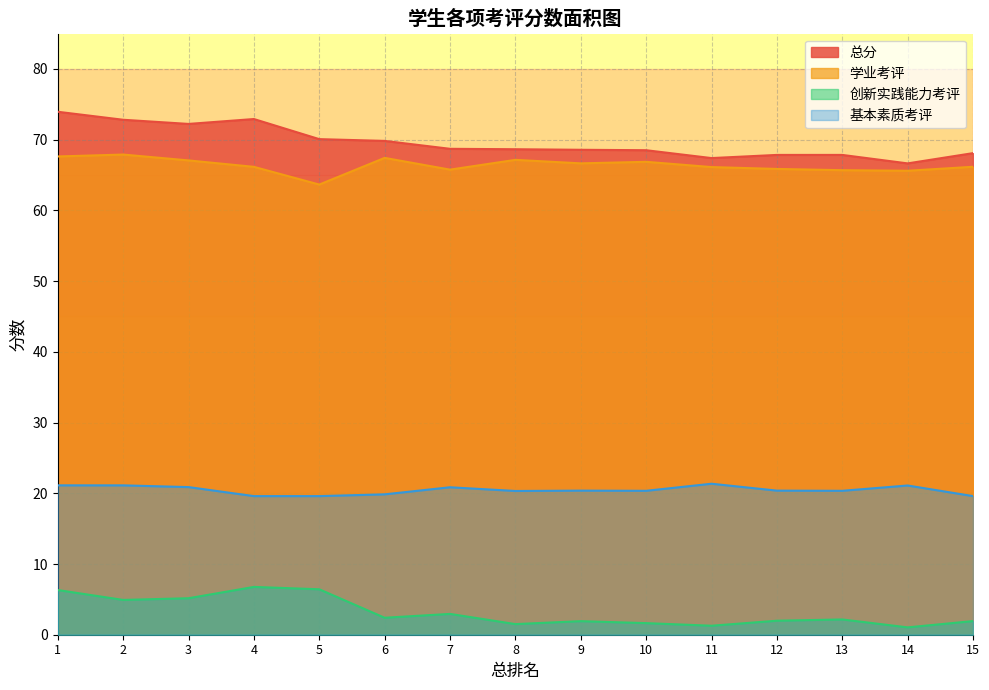

What are all the series names shown in the legend?

总分, 学业考评, 创新实践能力考评, 基本素质考评